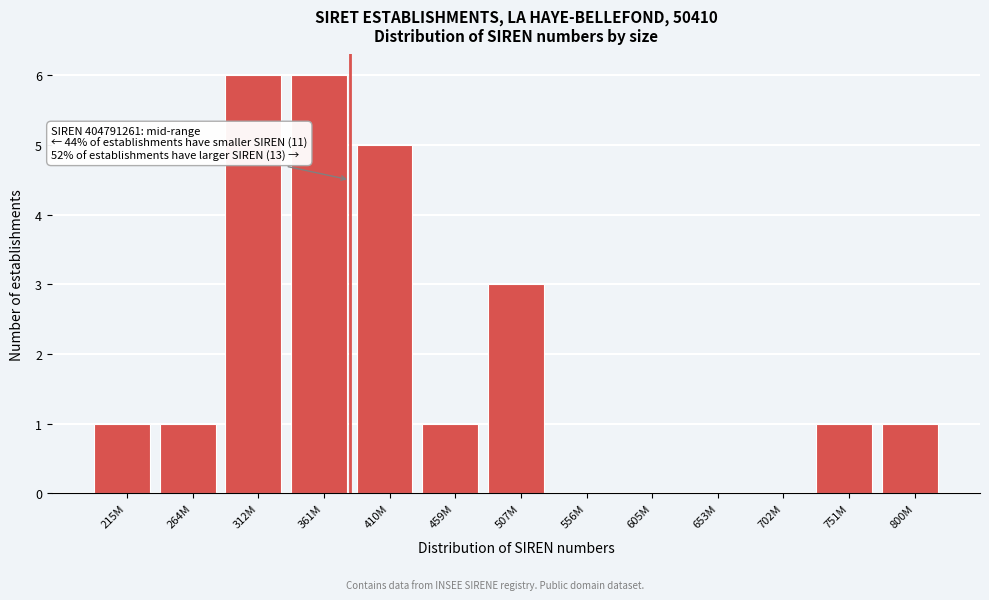

Reading left to right, extract all data points from this chart.

215M=1	264M=1	312M=6	361M=6	410M=5	459M=1	507M=3	556M=0	605M=0	653M=0	702M=0	751M=1	800M=1